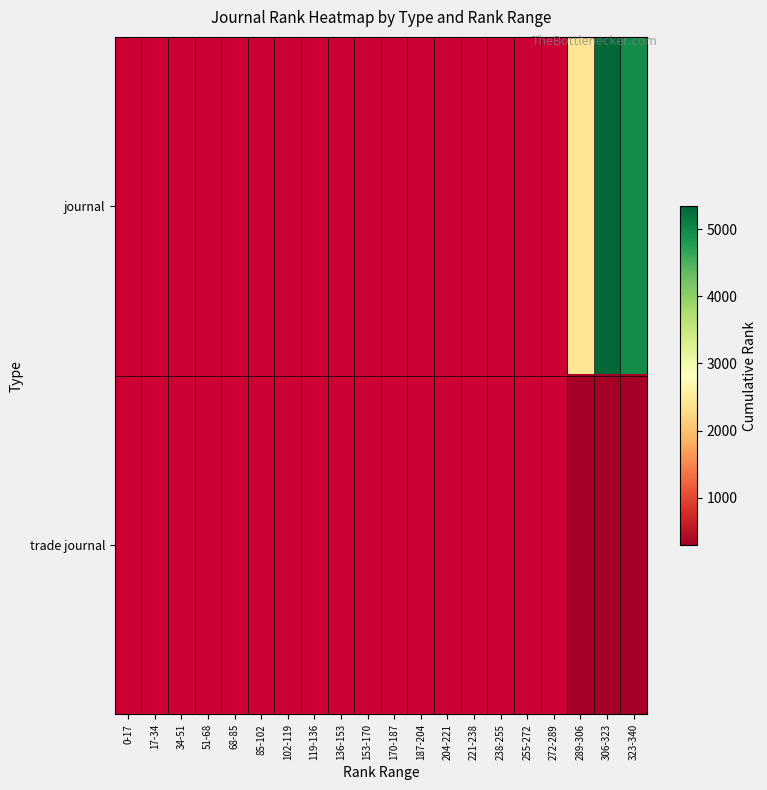

How many categories are shown in the chart?

20